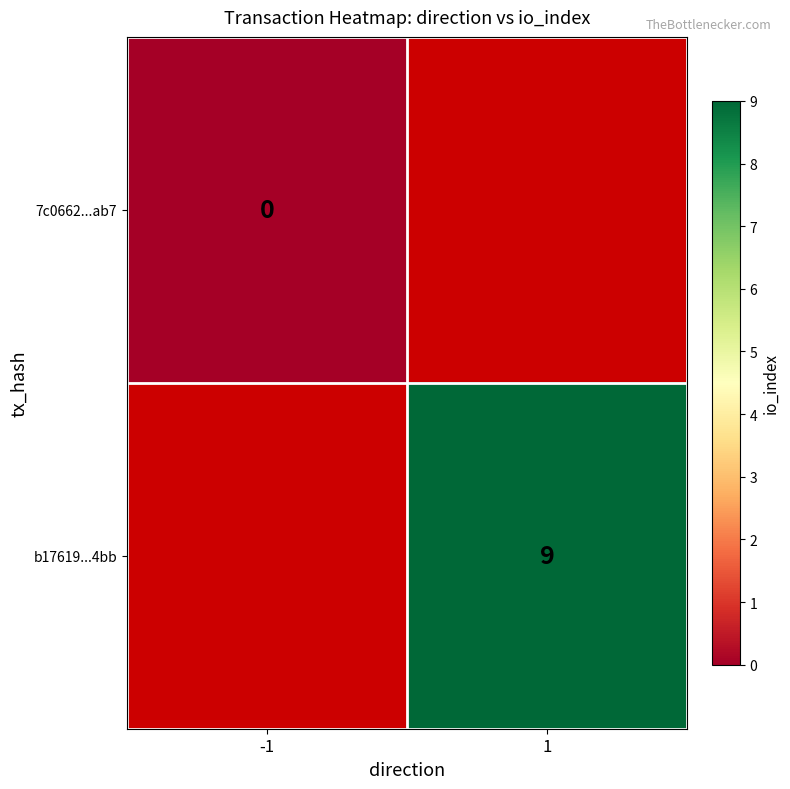

The value of b17619...4bb at 1 is 16. True or false?

False